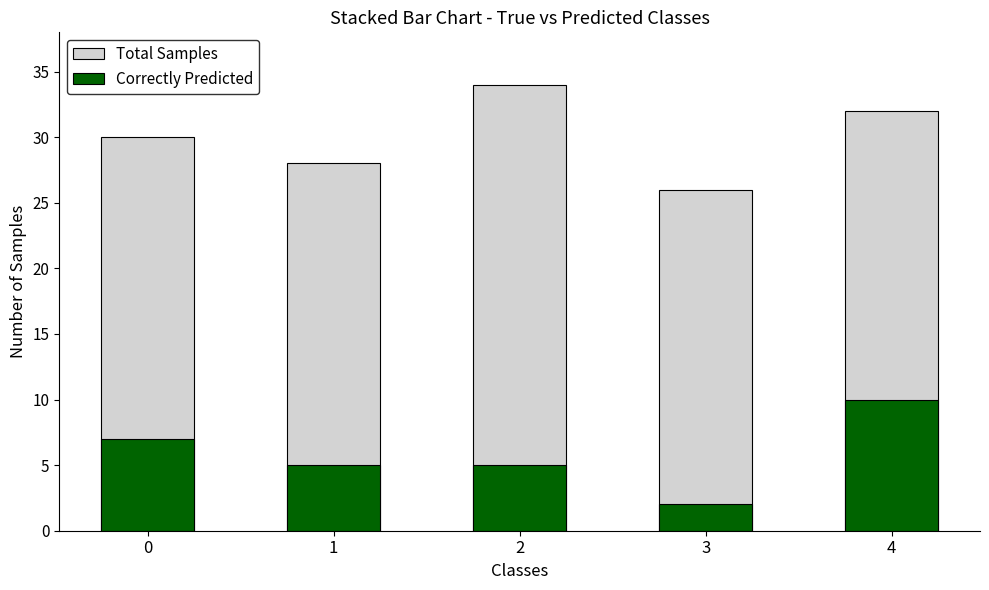

At which category is the sum across all series the highest?

4